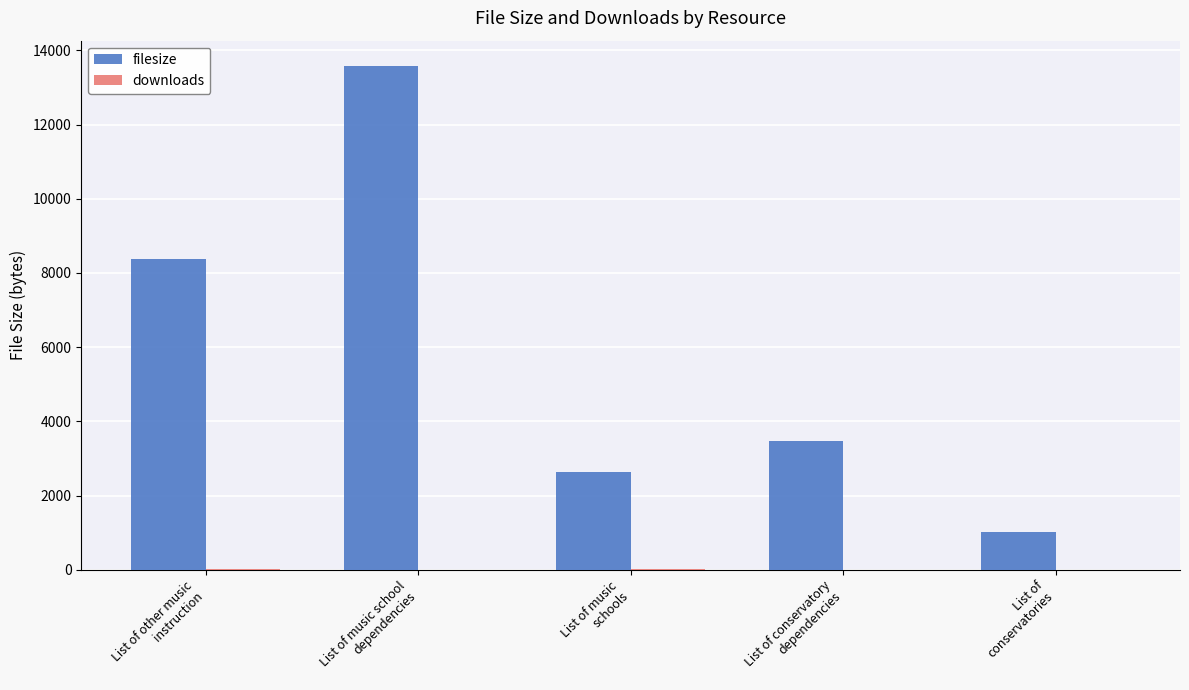

What is the sum of all filesize values?

29089